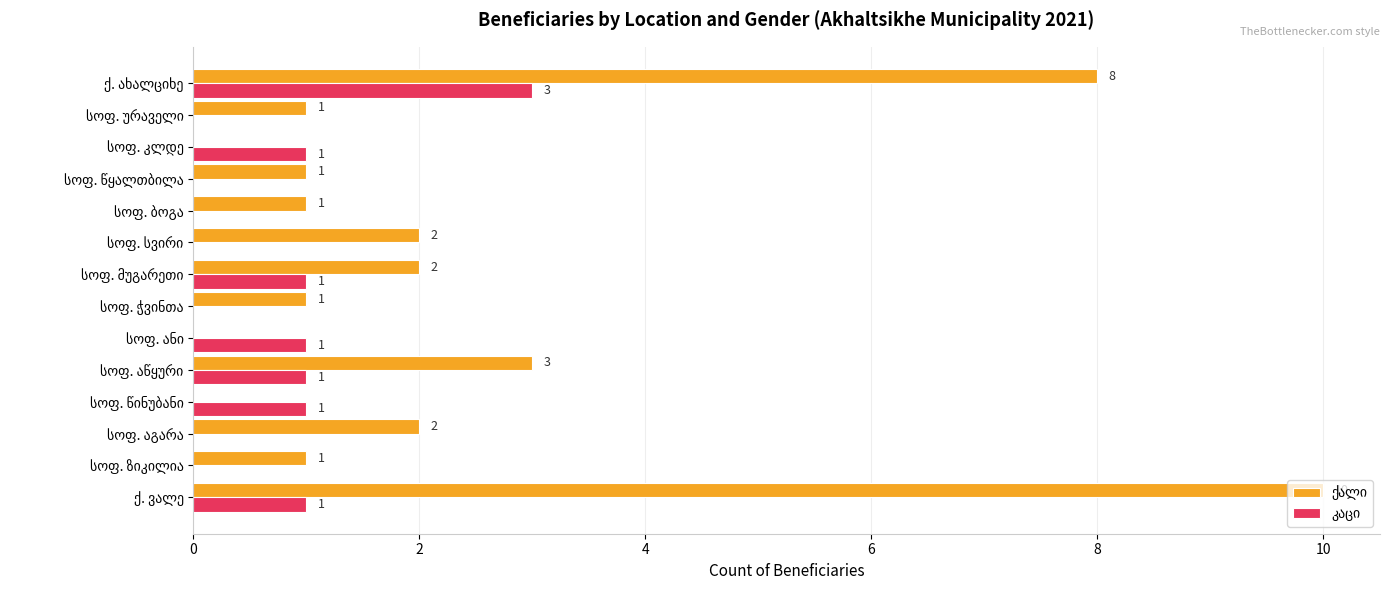

What is the greatest value displayed?

10